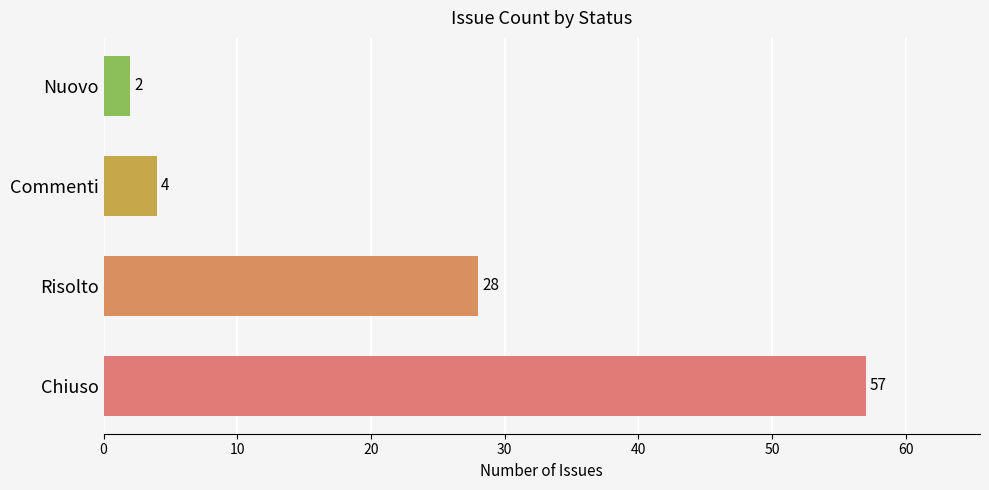

Rank the categories by value from lowest to highest.

Nuovo, Commenti, Risolto, Chiuso